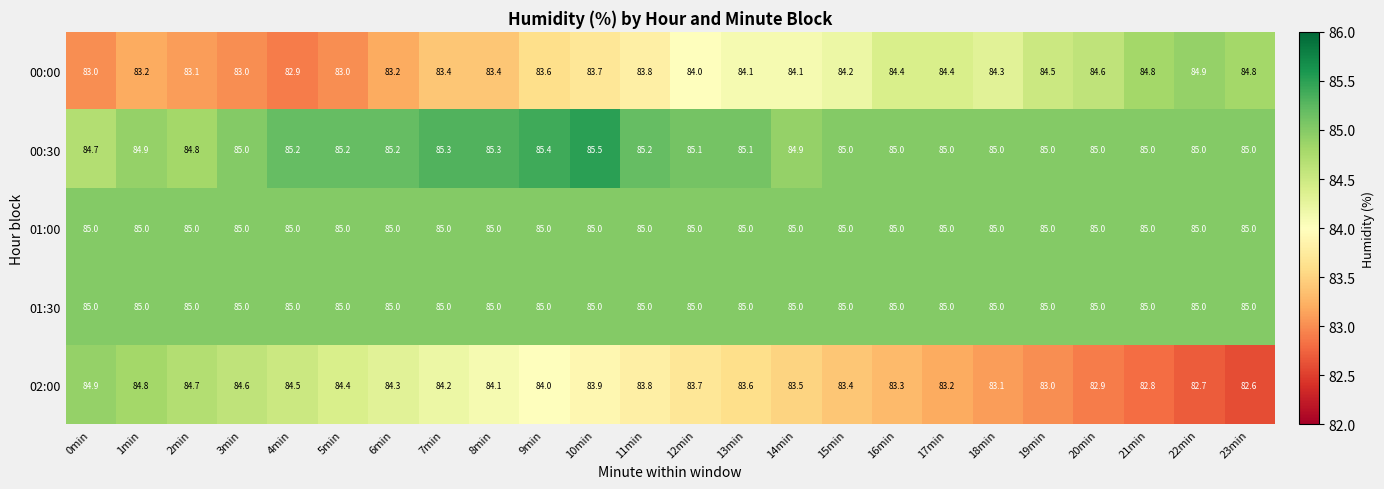

What is the approximate value of 01:30 at 13min?

85.0